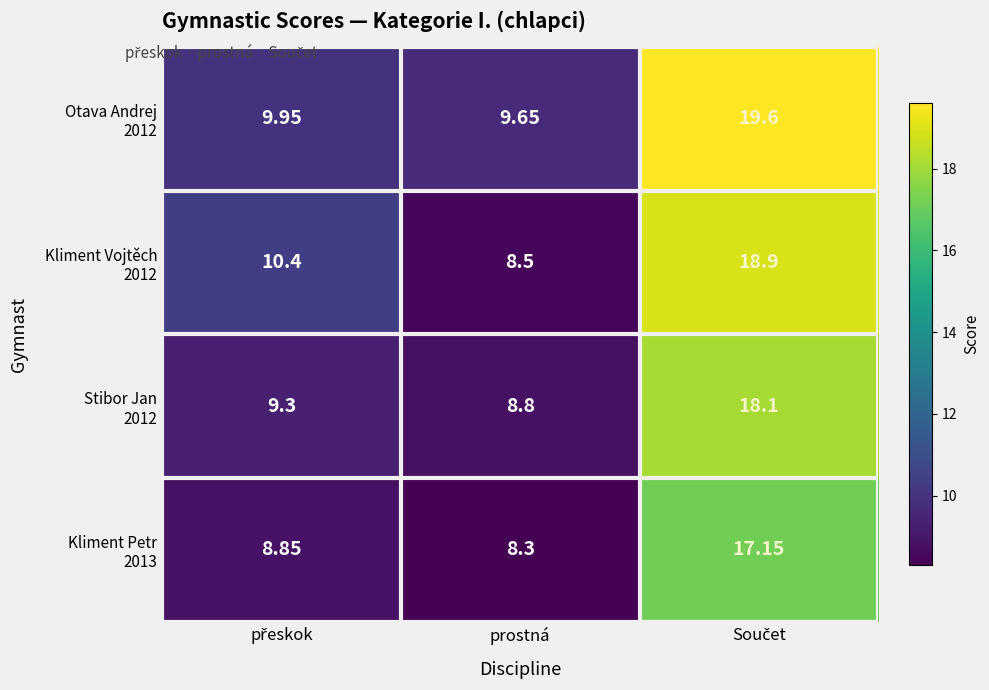

What is the maximum value shown in the chart?

19.6